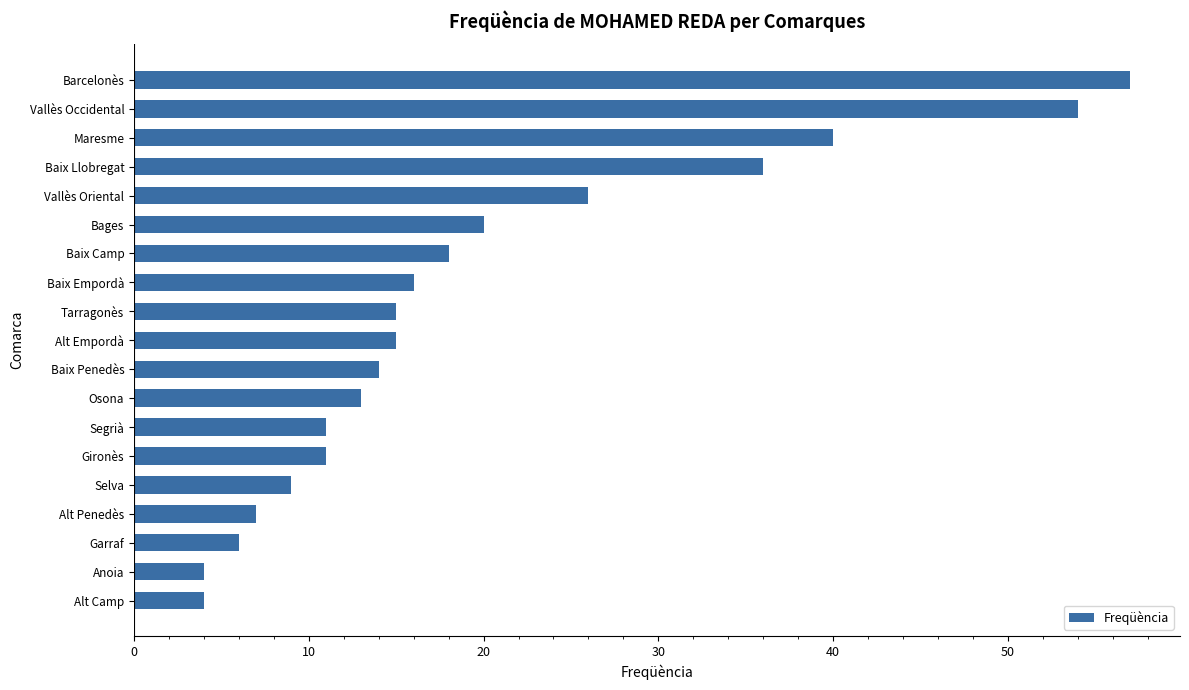

Approximately how many times larger is the value at Bages compared to Maresme?

0.5